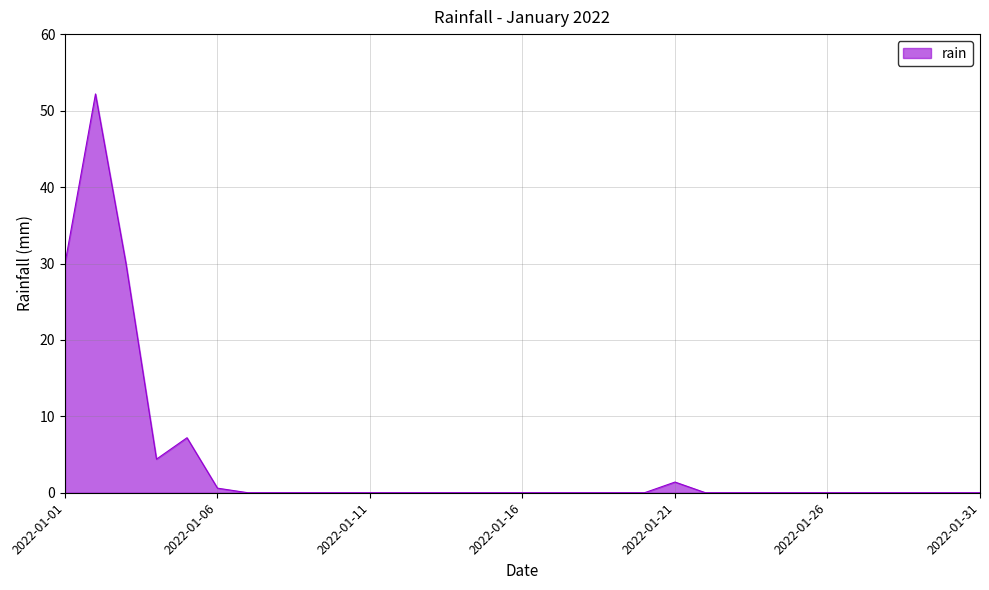

True or false: the data shows -30.9 at 2022-01-26.

False